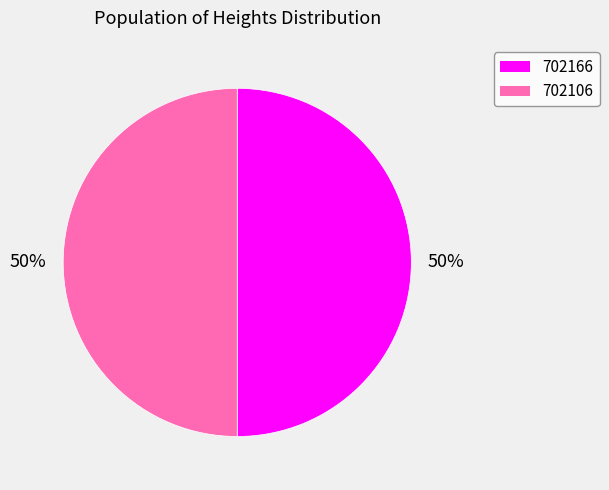

How many slices are in this pie chart?

2